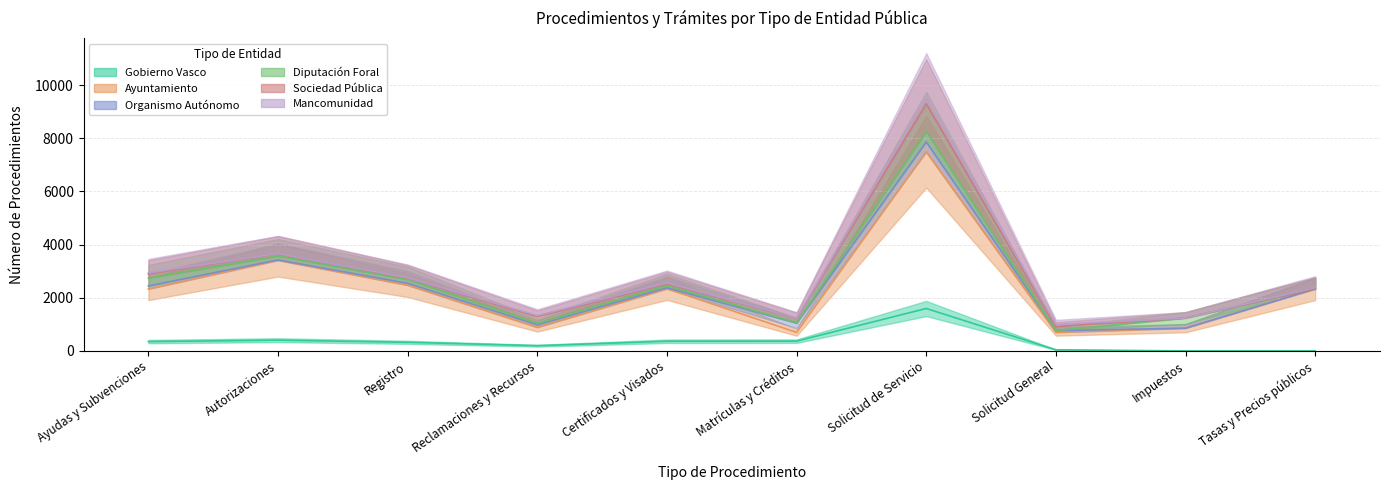

What is the difference between the Ayuntamiento values at Solicitud de Servicio and Reclamaciones y Recursos?

5204